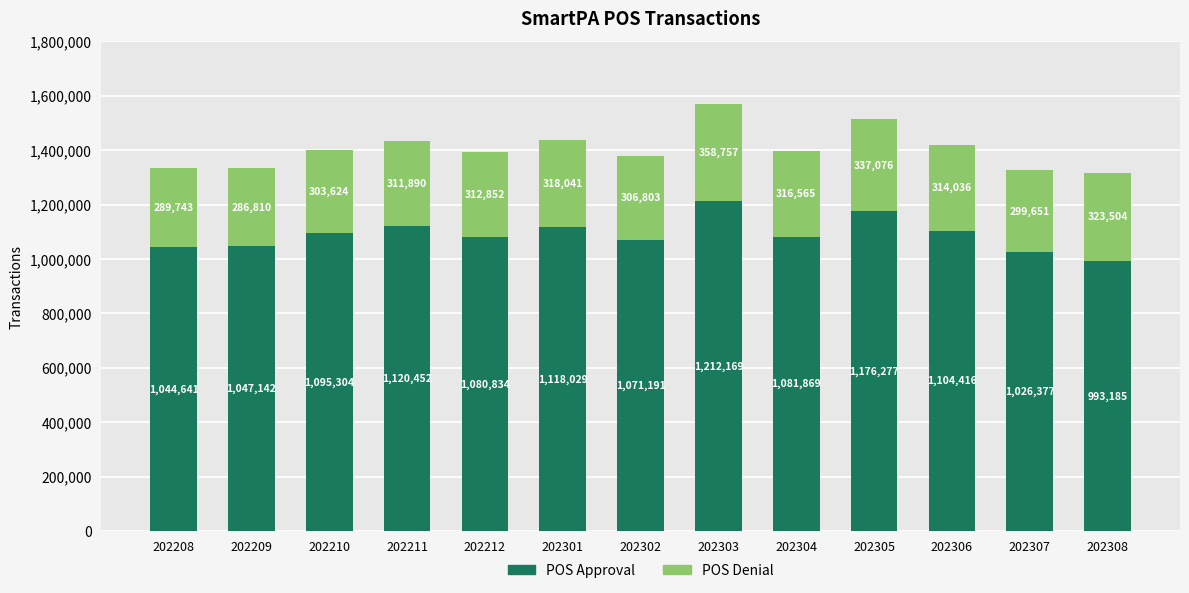

At which category is the sum across all series the highest?

202303